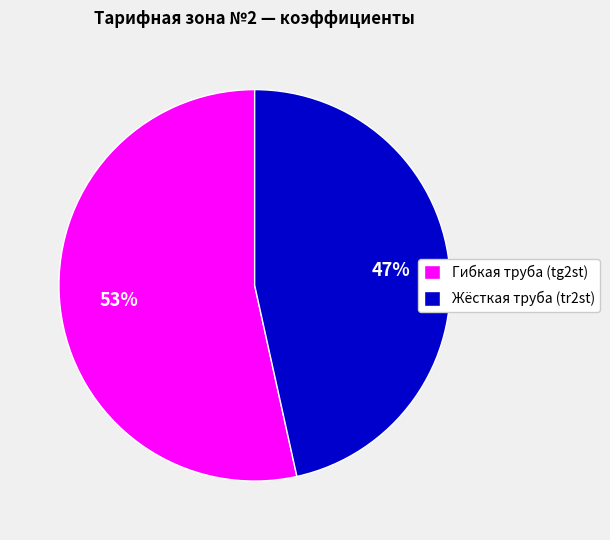

To the nearest percent, what portion does Жёсткая труба (tr2st) represent?

47%